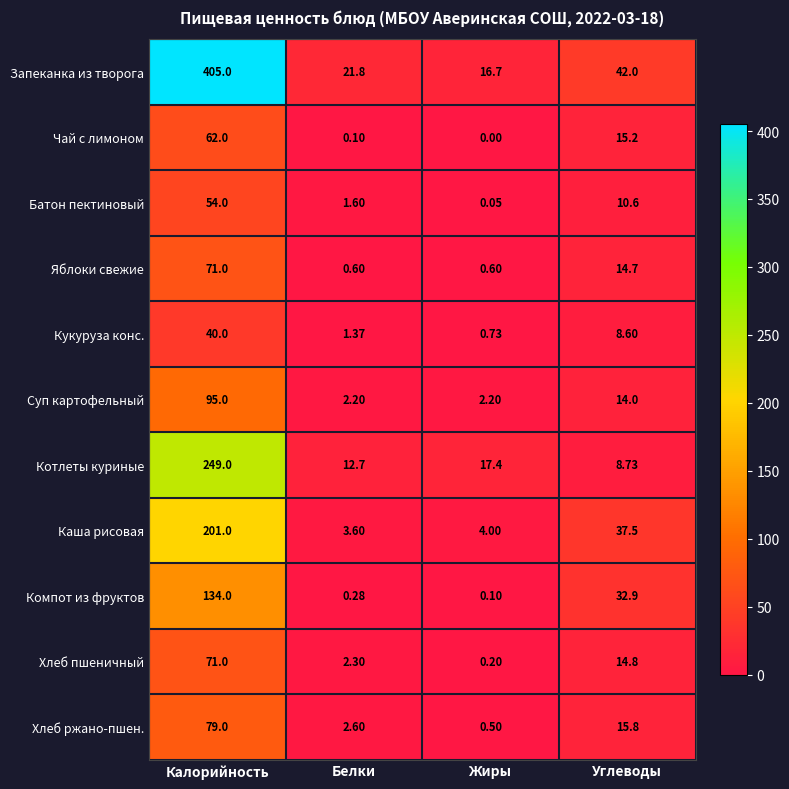

Where is Кукуруза конс. nearest to the value 20?

Углеводы